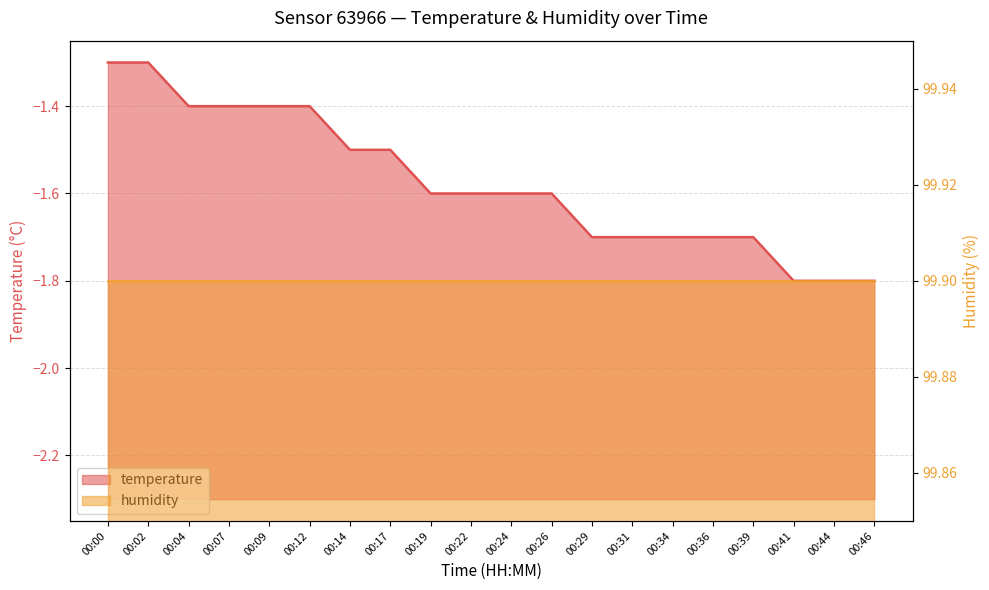

Reading left to right, list all the values displayed in this chart.

-1.3	-1.3	-1.4	-1.4	-1.4	-1.4	-1.5	-1.5	-1.6	-1.6	-1.6	-1.6	-1.7	-1.7	-1.7	-1.7	-1.7	-1.8	-1.8	-1.8